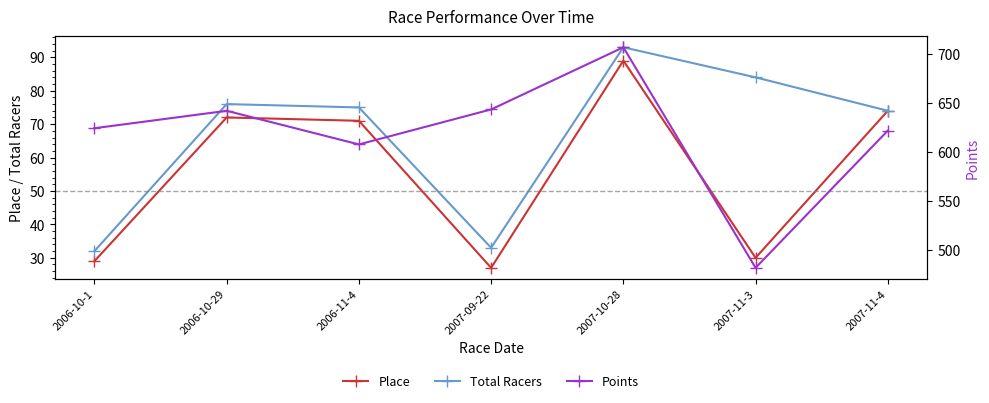

In Total Racers, how many points are higher than both neighbors (excluding endpoints)?

2